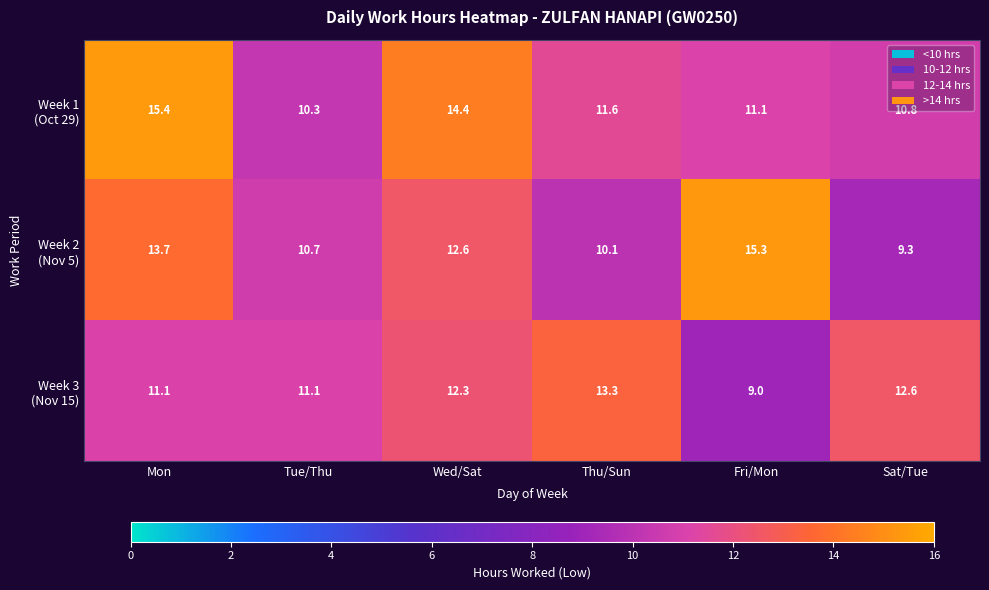

At how many categories does at least one series exceed 10?

6